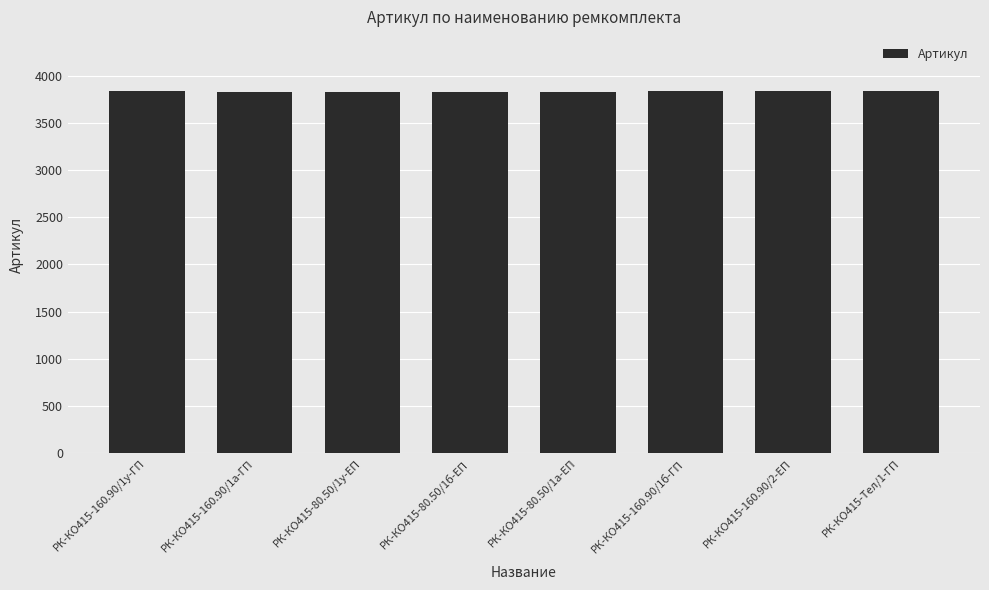

What is the smallest value displayed?

3829